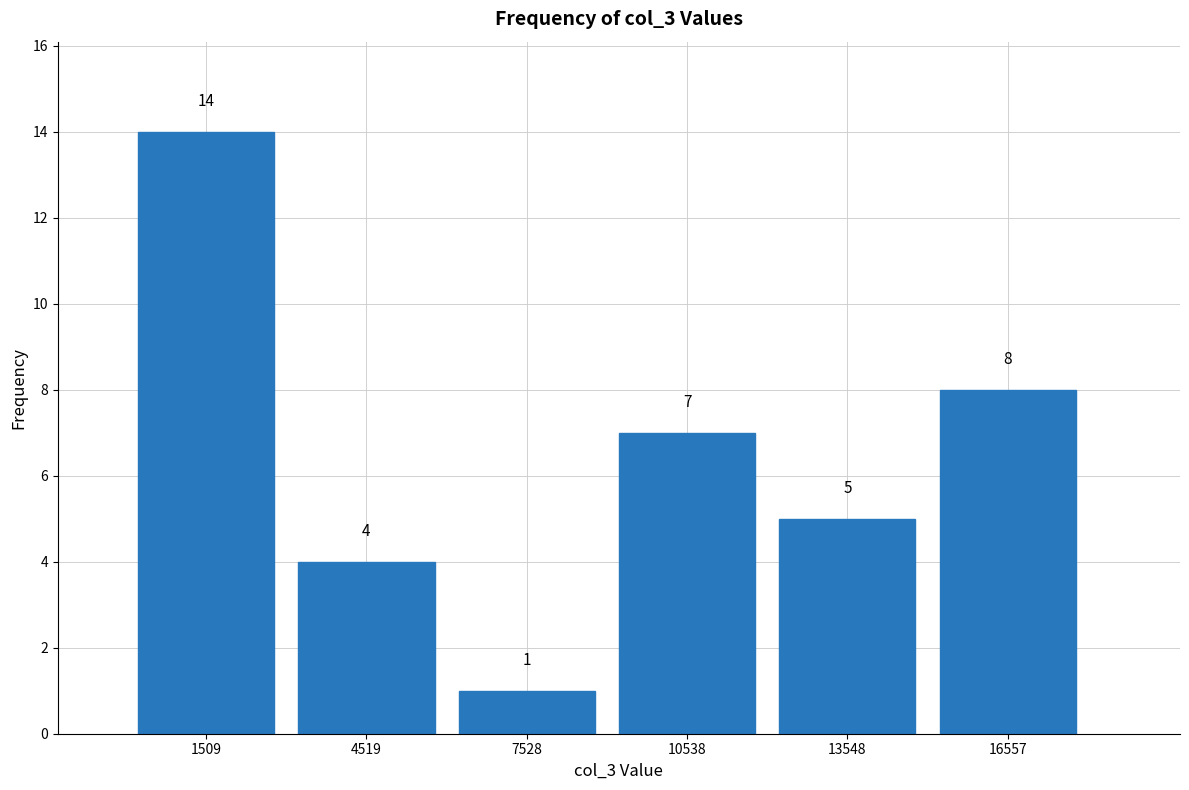

Reading left to right, list every bar in this chart as the range it spans on the x-axis followed by its height. The bar edges are not printed on the chart, so give them approximately, as read against the axis.

0 to 3000: 14
3000 to 6000: 4
6000 to 9500: 1
9500 to 12500: 7
12500 to 15500: 5
15500 to 18500: 8